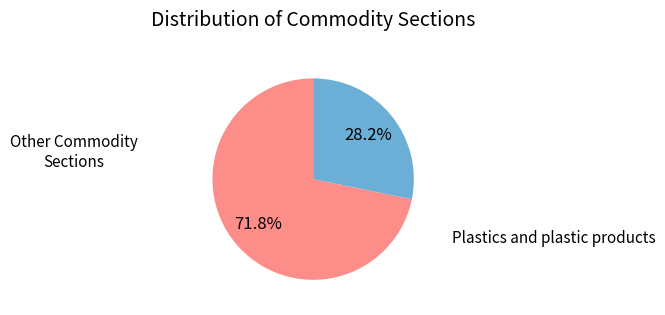

How many segments does this pie chart have?

2